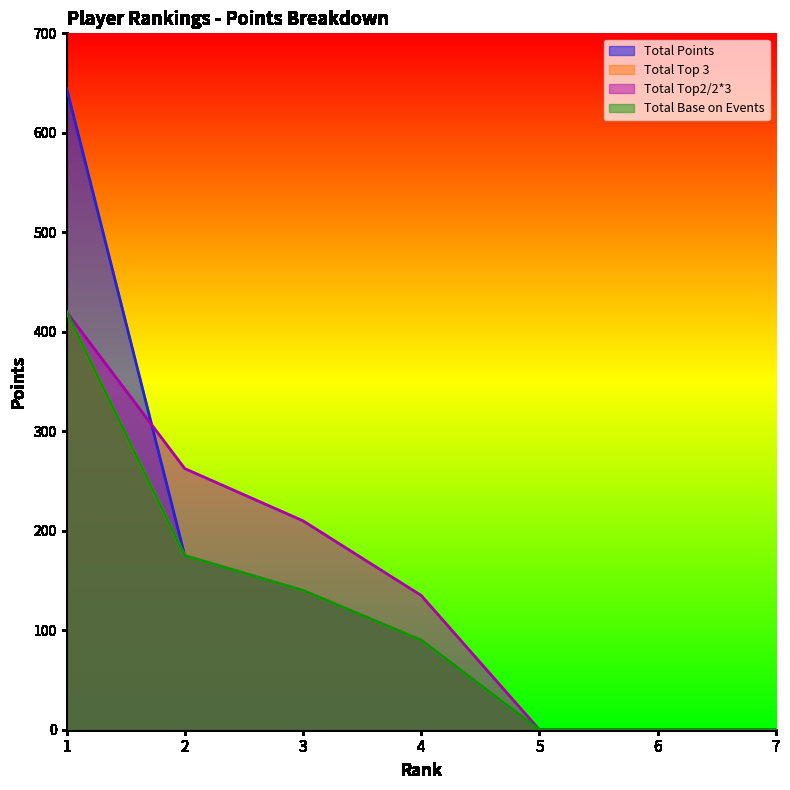

What is the highest value of the Total Points series?

645.0